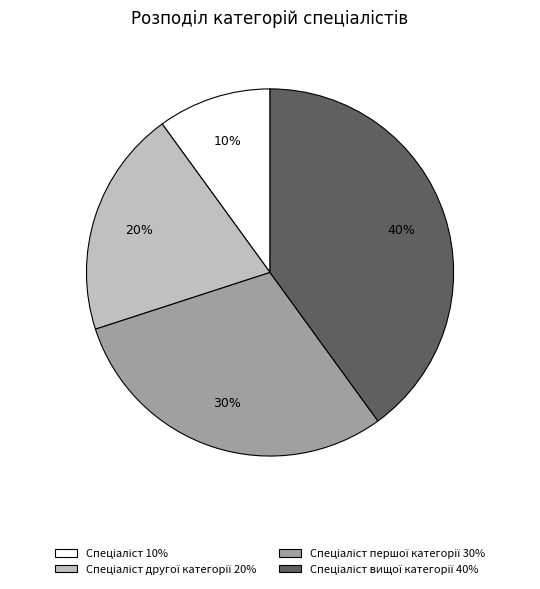

Is there any slice that represents more than half of the pie?

No